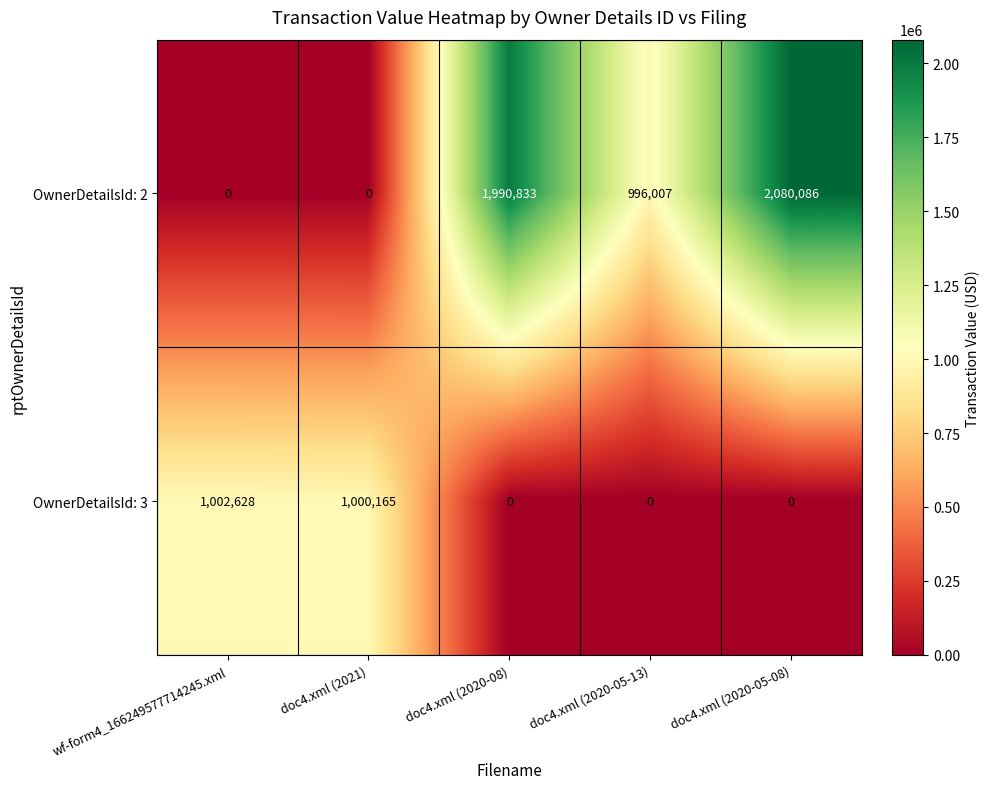

What is the sum of the OwnerDetailsId: 2 values at wf-form4_166249577714245.xml and doc4.xml (2020-05-08)?

2080086